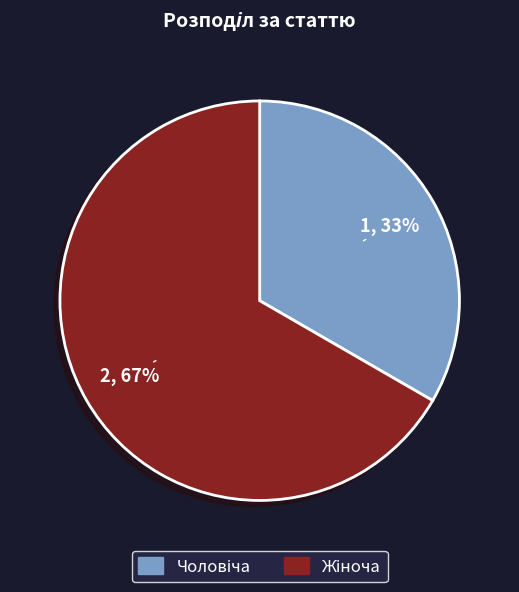

To the nearest percent, what is the average slice percentage?

50%